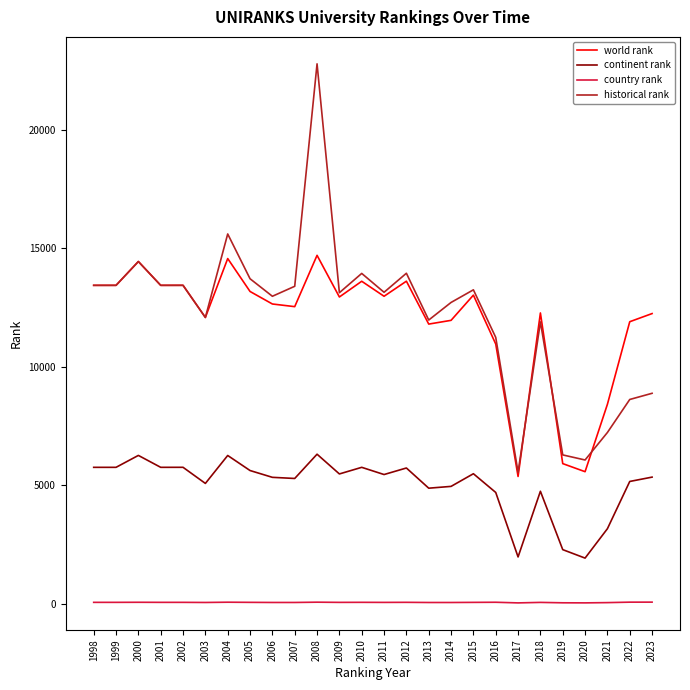

The value of continent rank at 2007 is 5290. True or false?

True